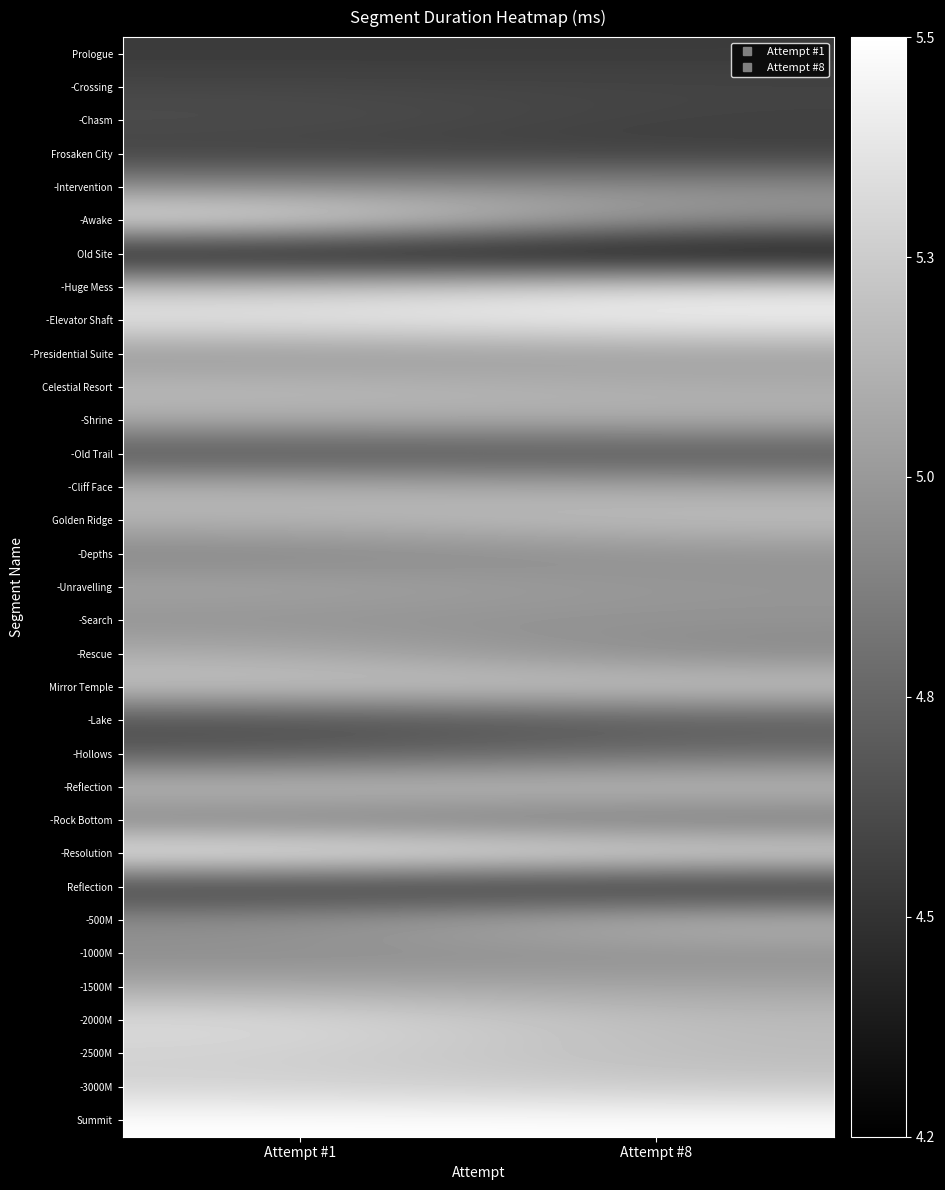

What is the total value across all series at Attempt #1?

165.5